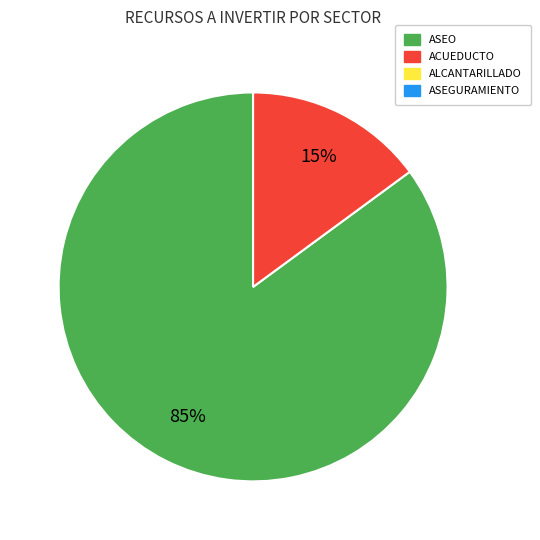

Is there any slice that represents more than half of the pie?

Yes